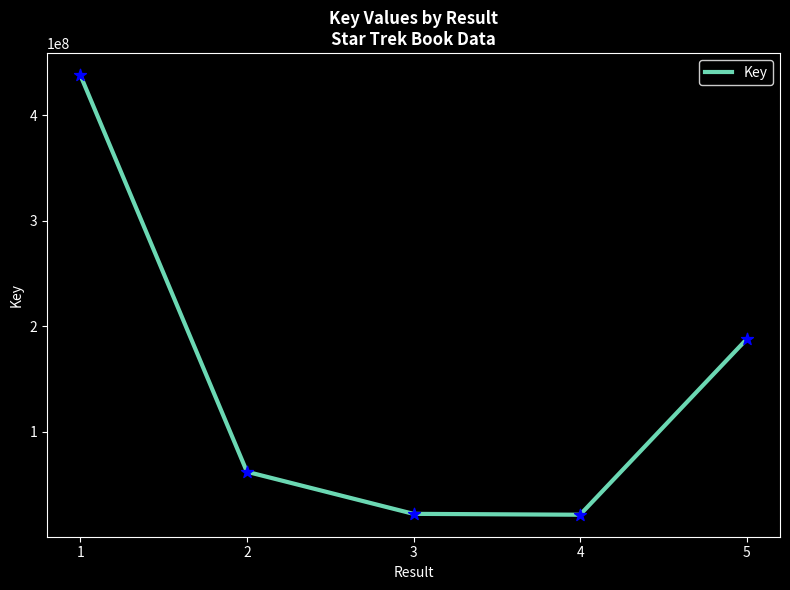

What is the ratio of the value at 1 to the value at 4?

20.4